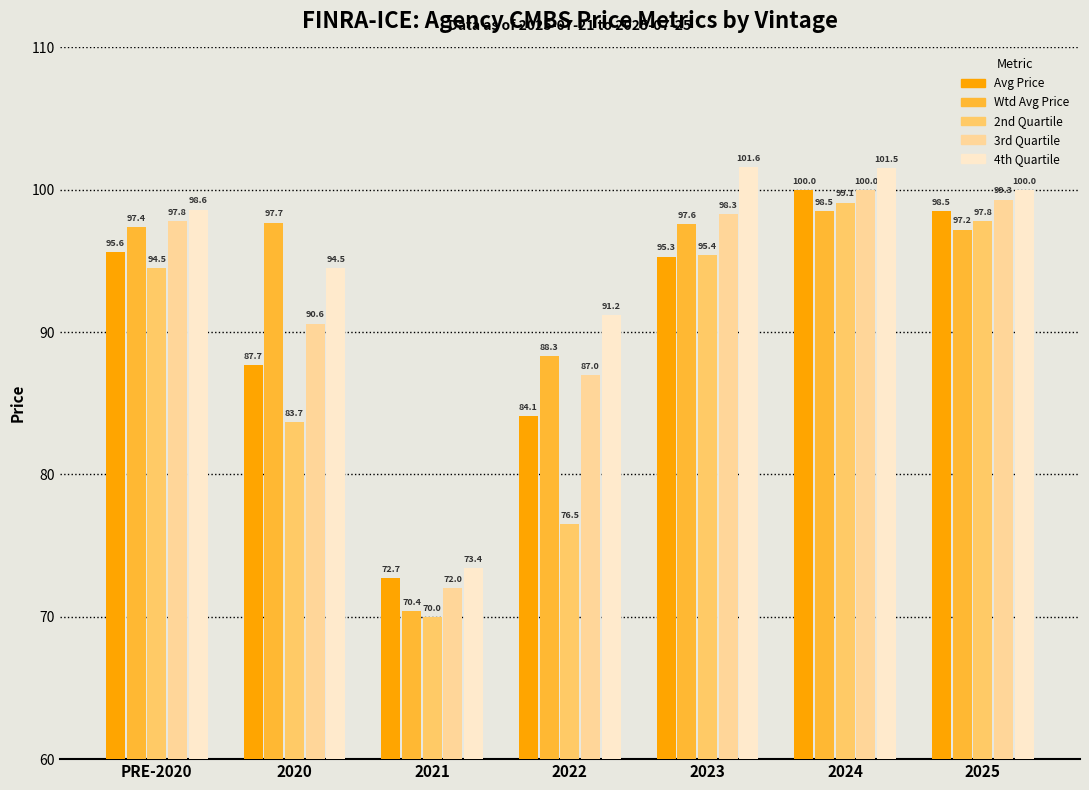

At which category is the sum across all series the highest?

2024